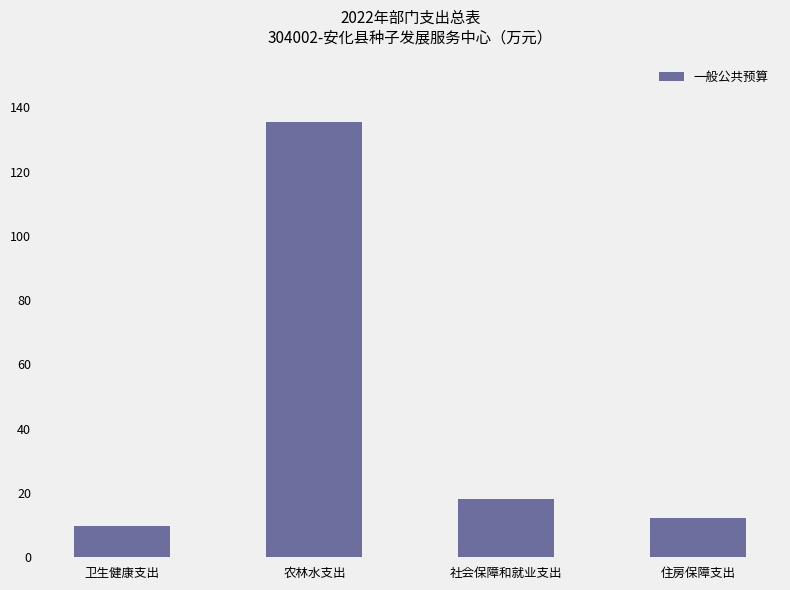

List the labels in order of value, smallest first.

卫生健康支出, 住房保障支出, 社会保障和就业支出, 农林水支出